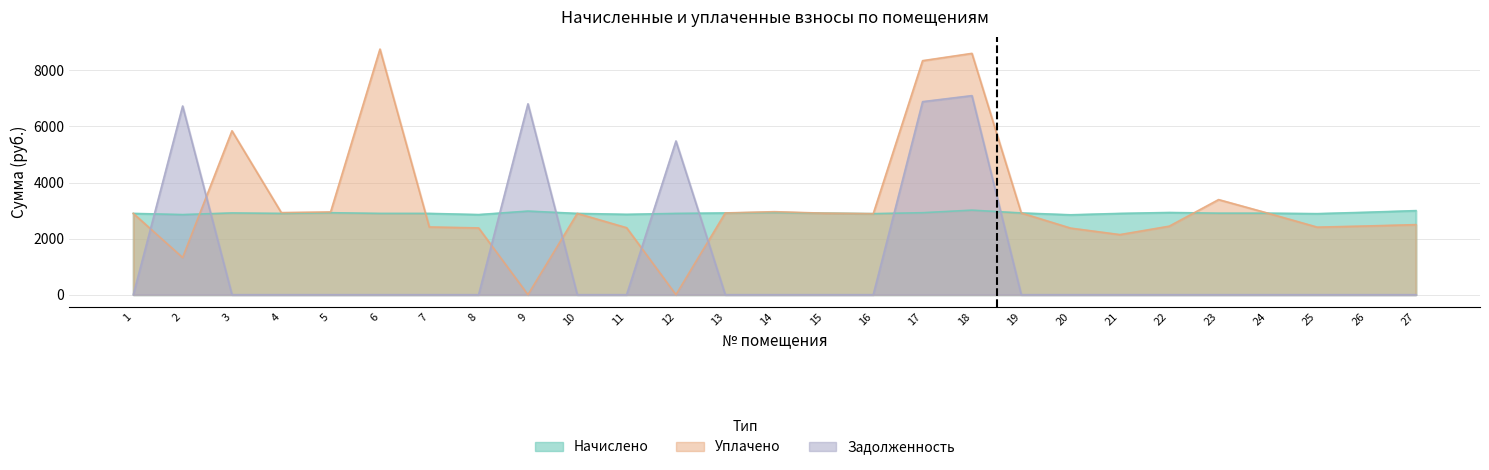

How many times do Задолженность and Начислено cross each other?

8